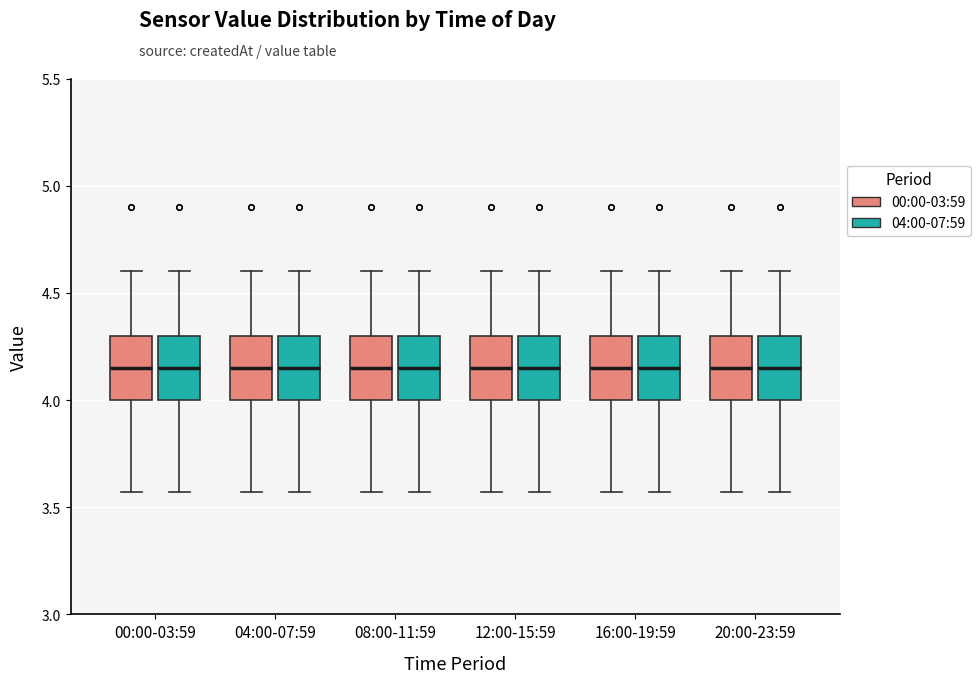

Where is the upper edge of the box for 12:00-15:59 (00:00-03:59) on the y-axis? The values are not printed on the chart, so give them approximately, as read against the axis.

4.30